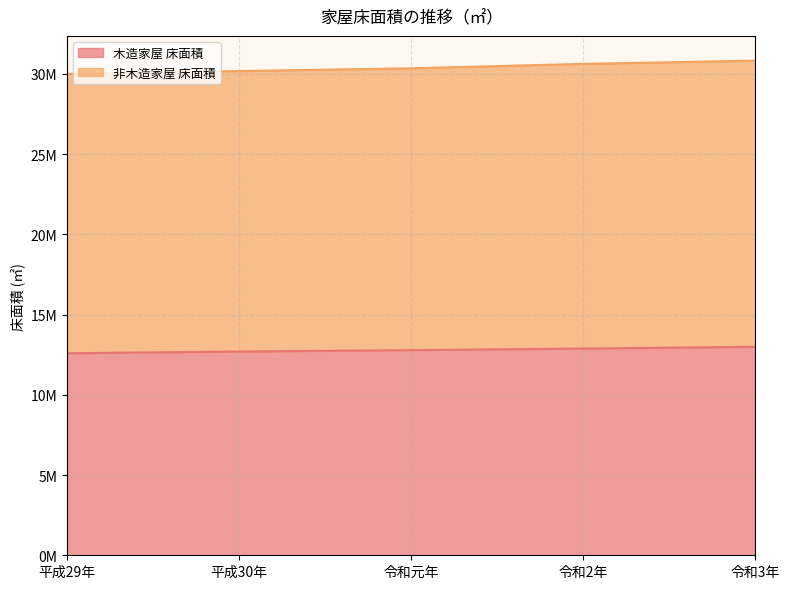

What is the sum of the 木造家屋 床面積 values at 令和元年 and 平成29年?

25371456